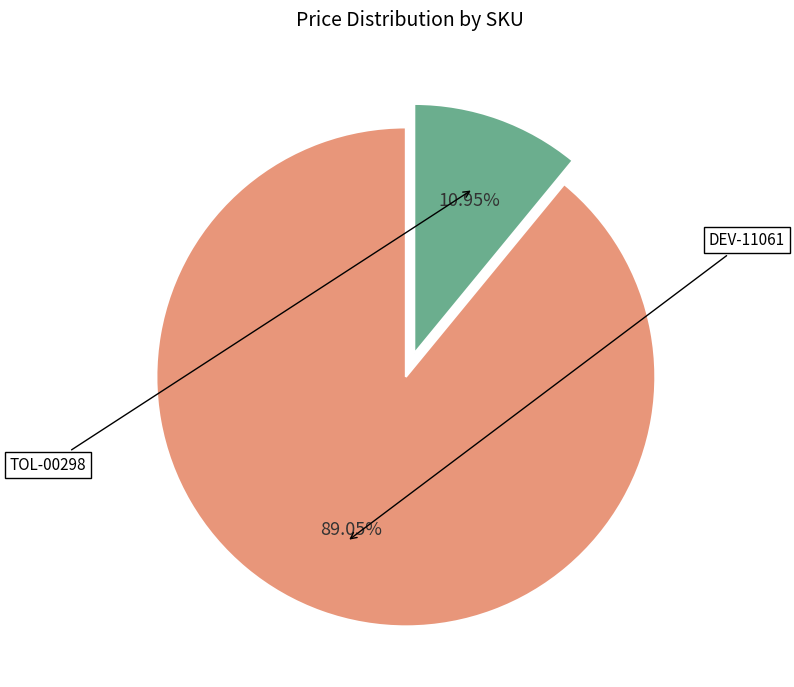

Is there a majority slice in this chart?

Yes